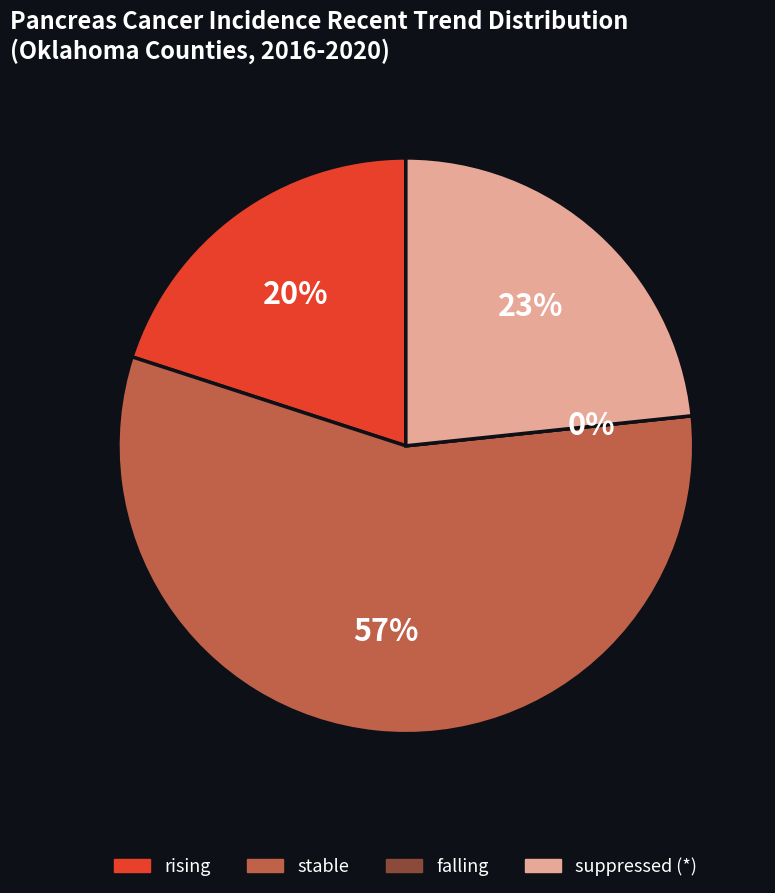

What is the majority slice?

stable